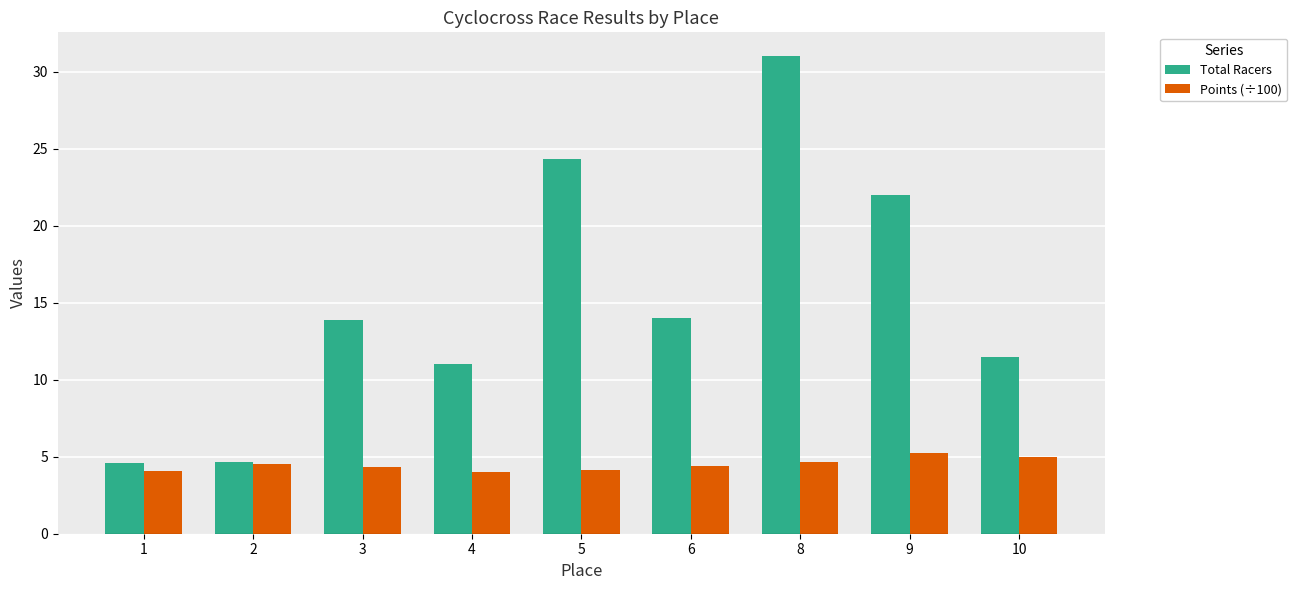

Which series has the largest range (max minus min)?

Total Racers